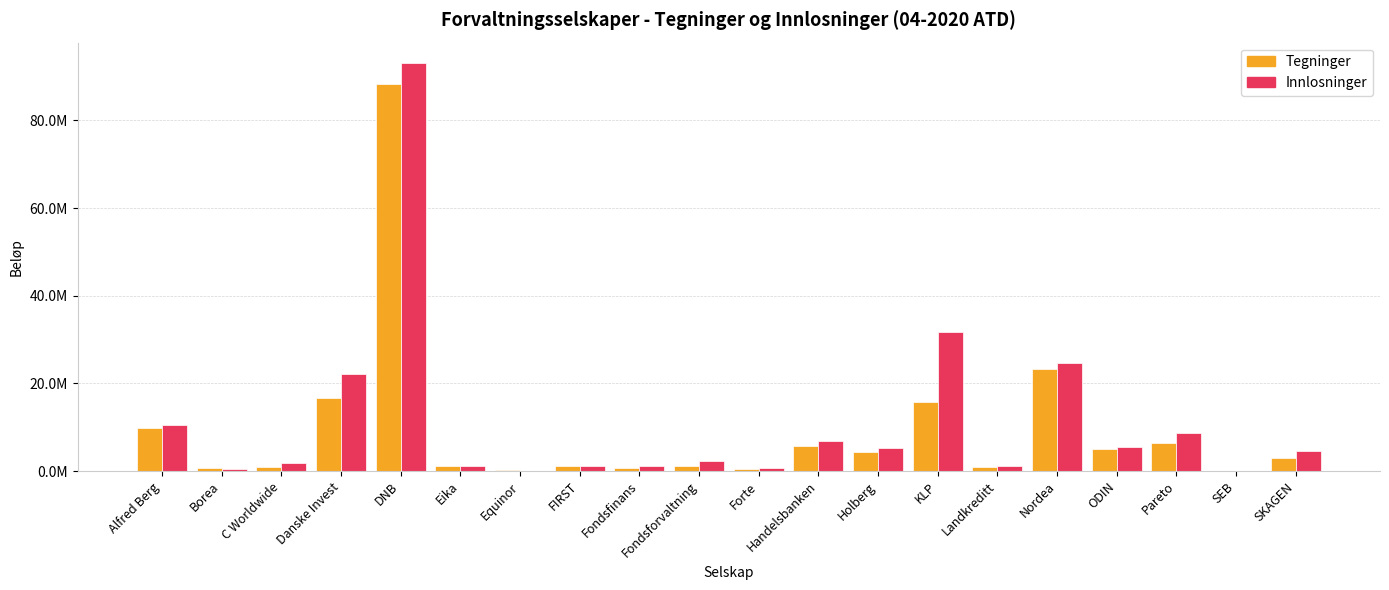

What are all the series names shown in the legend?

Tegninger, Innlosninger